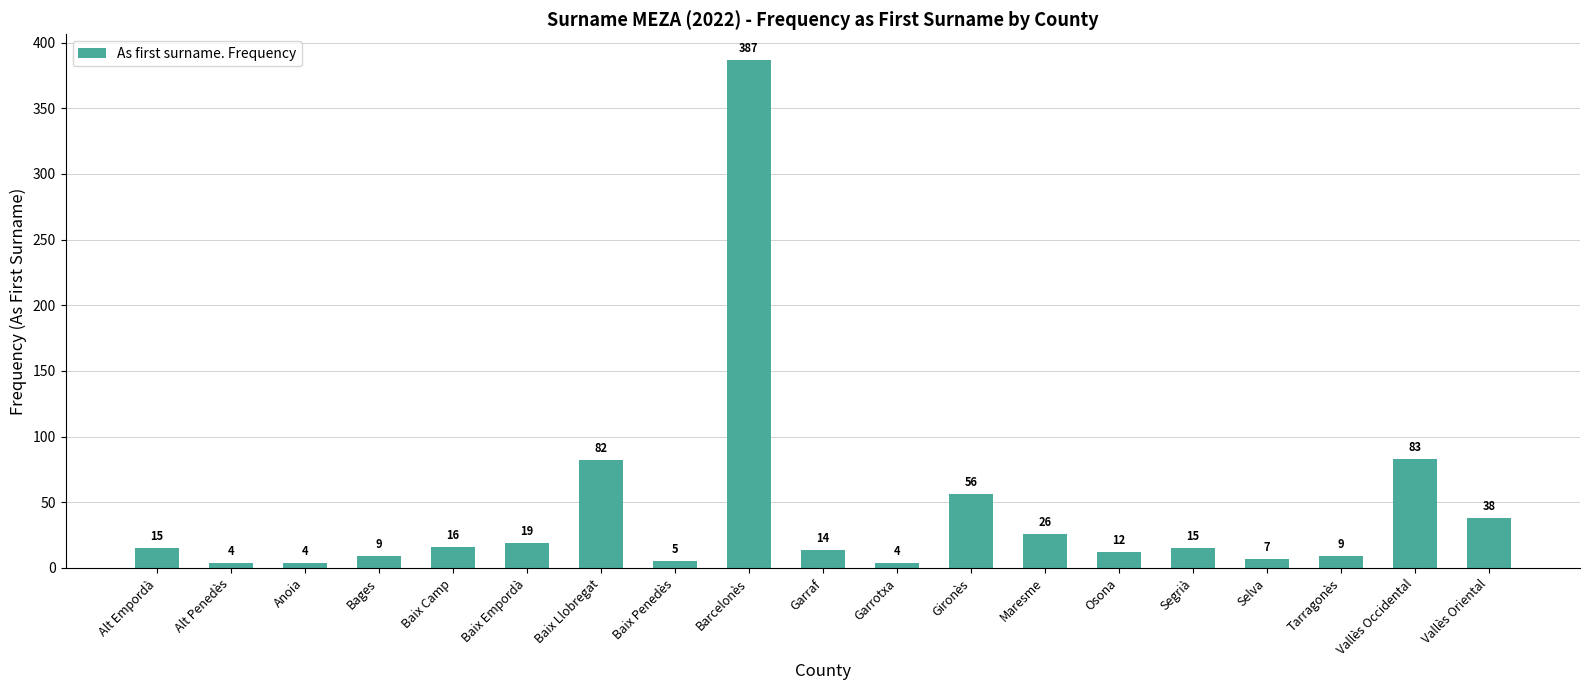

What is the maximum value shown in the chart?

387